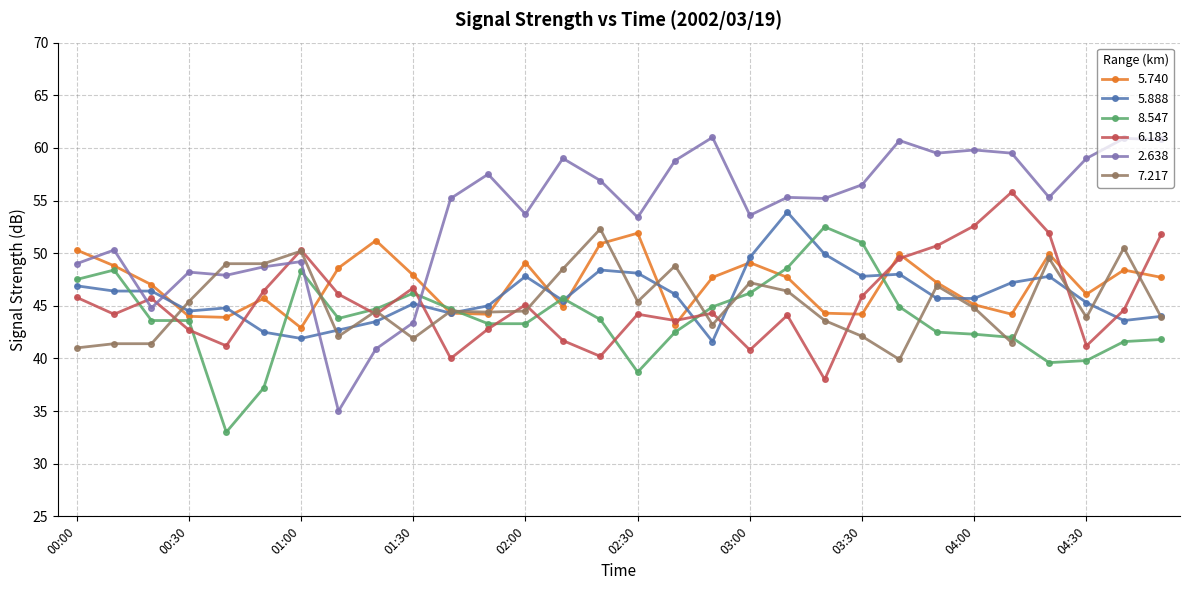

What is the greatest value displayed?

61.0